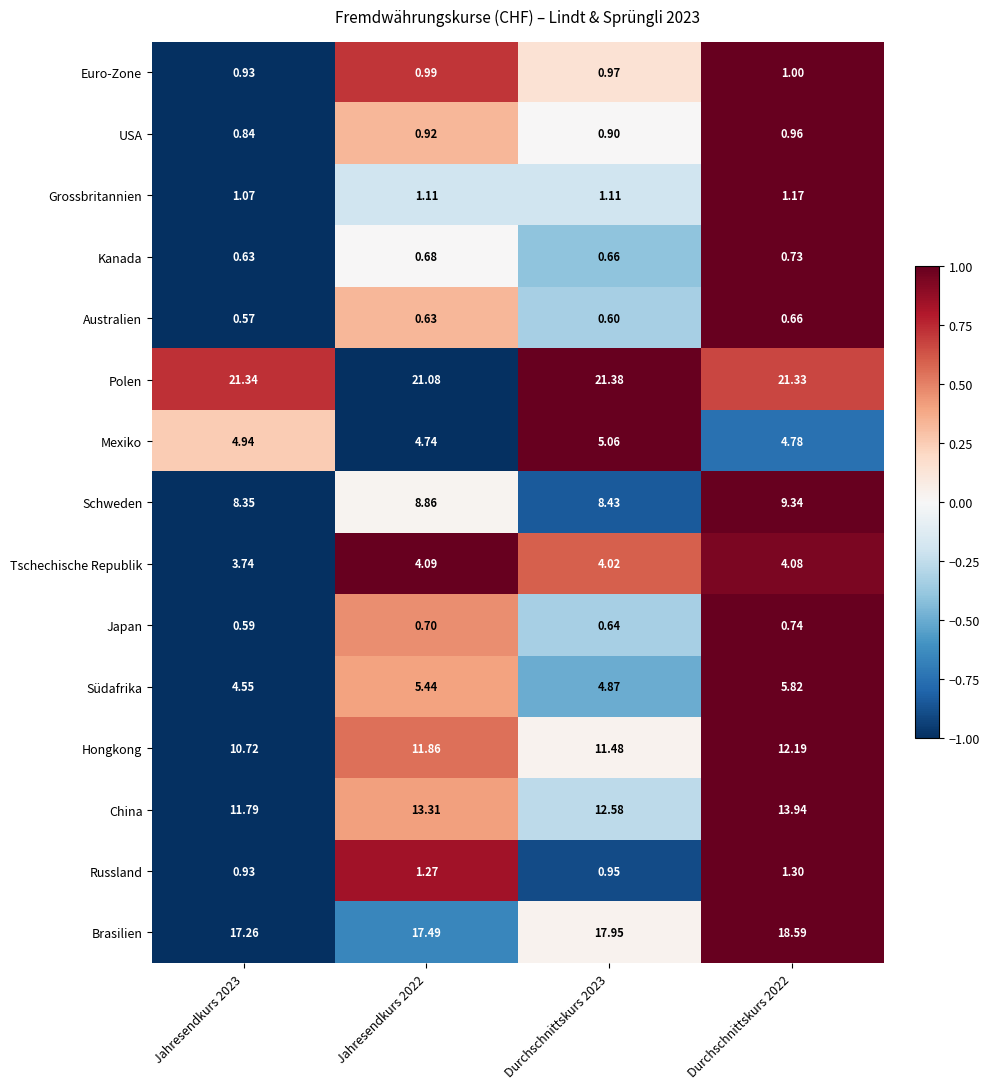

Rank the series at Durchschnittskurs 2022 from highest to lowest value.

Polen, Brasilien, China, Hongkong, Schweden, Südafrika, Mexiko, Tschechische Republik, Russland, Grossbritannien, Euro-Zone, USA, Japan, Kanada, Australien